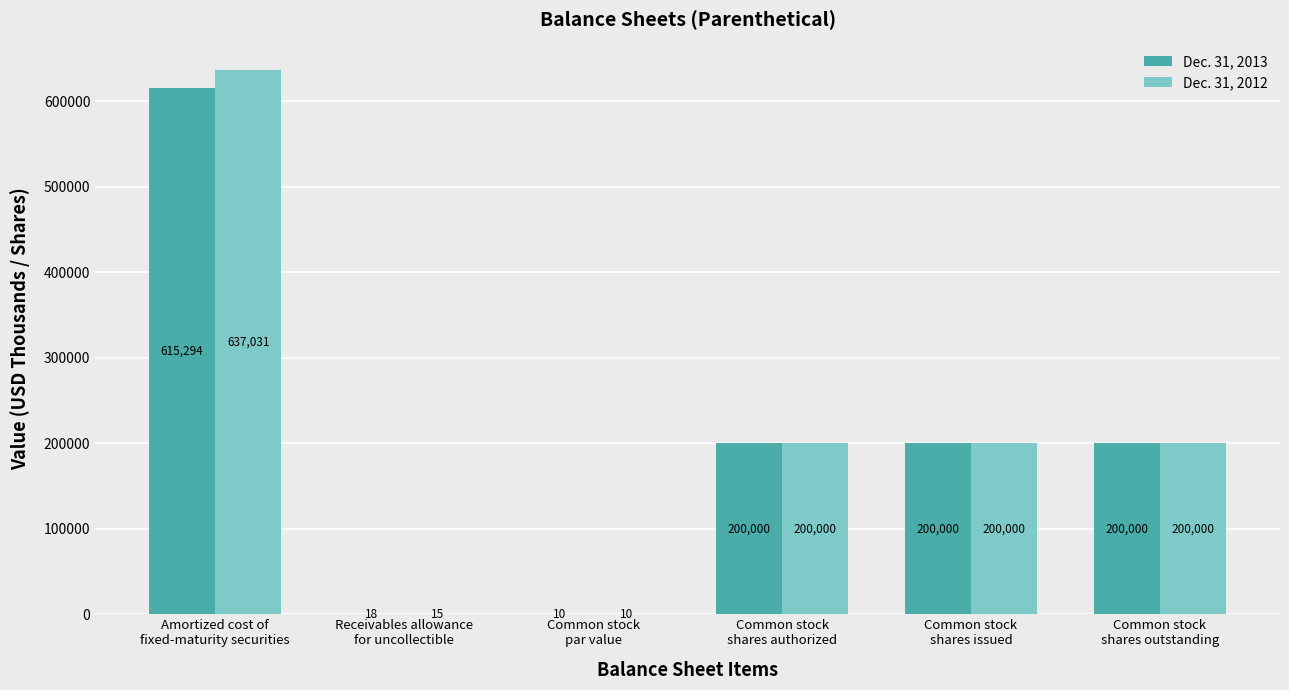

What is the highest value of the Dec. 31, 2013 series?

615294